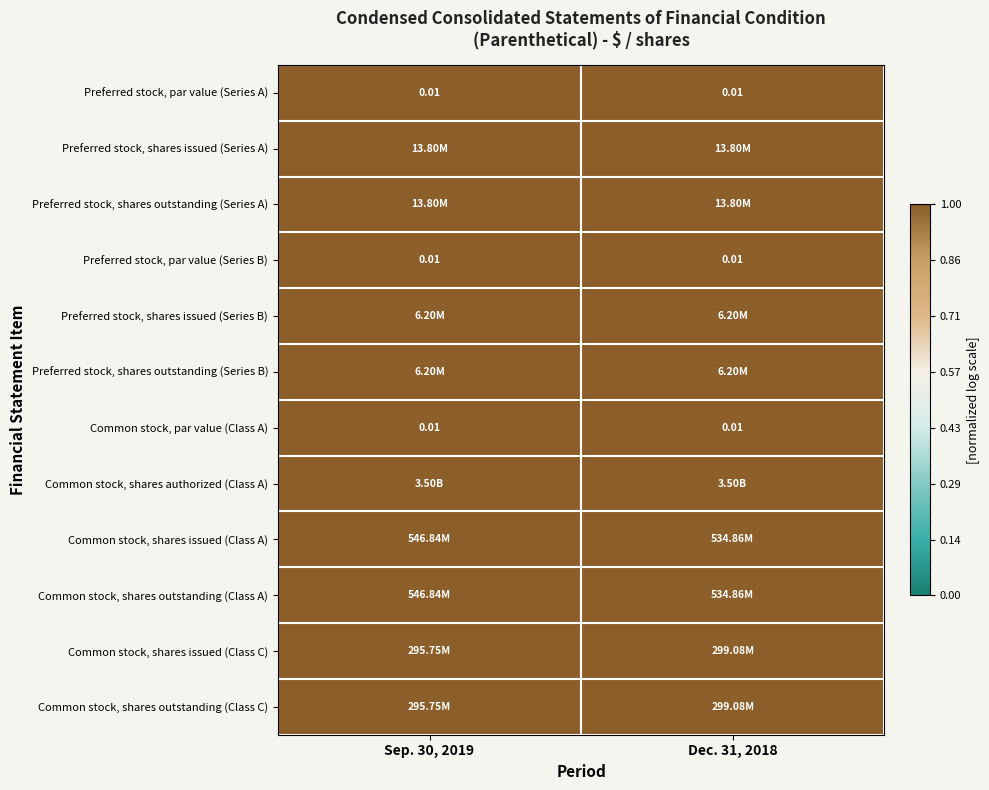

The Preferred stock, shares issued (Series B) series shows 1.0 at Dec. 31, 2018. True or false?

True